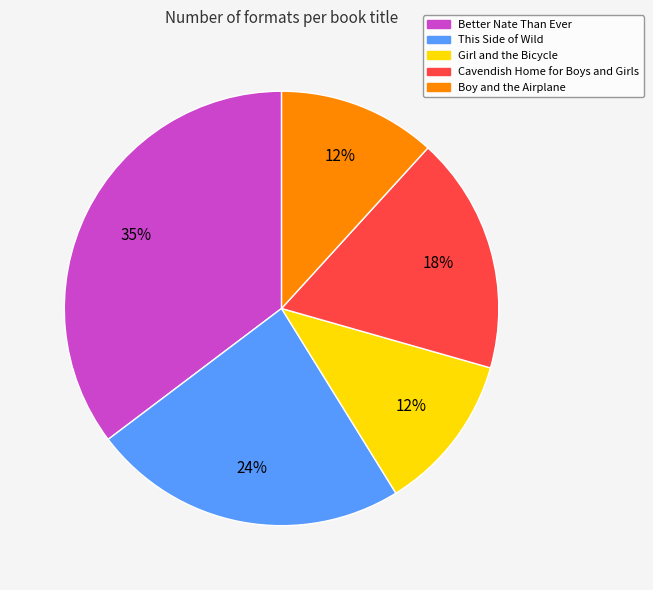

How many segments does this pie chart have?

5